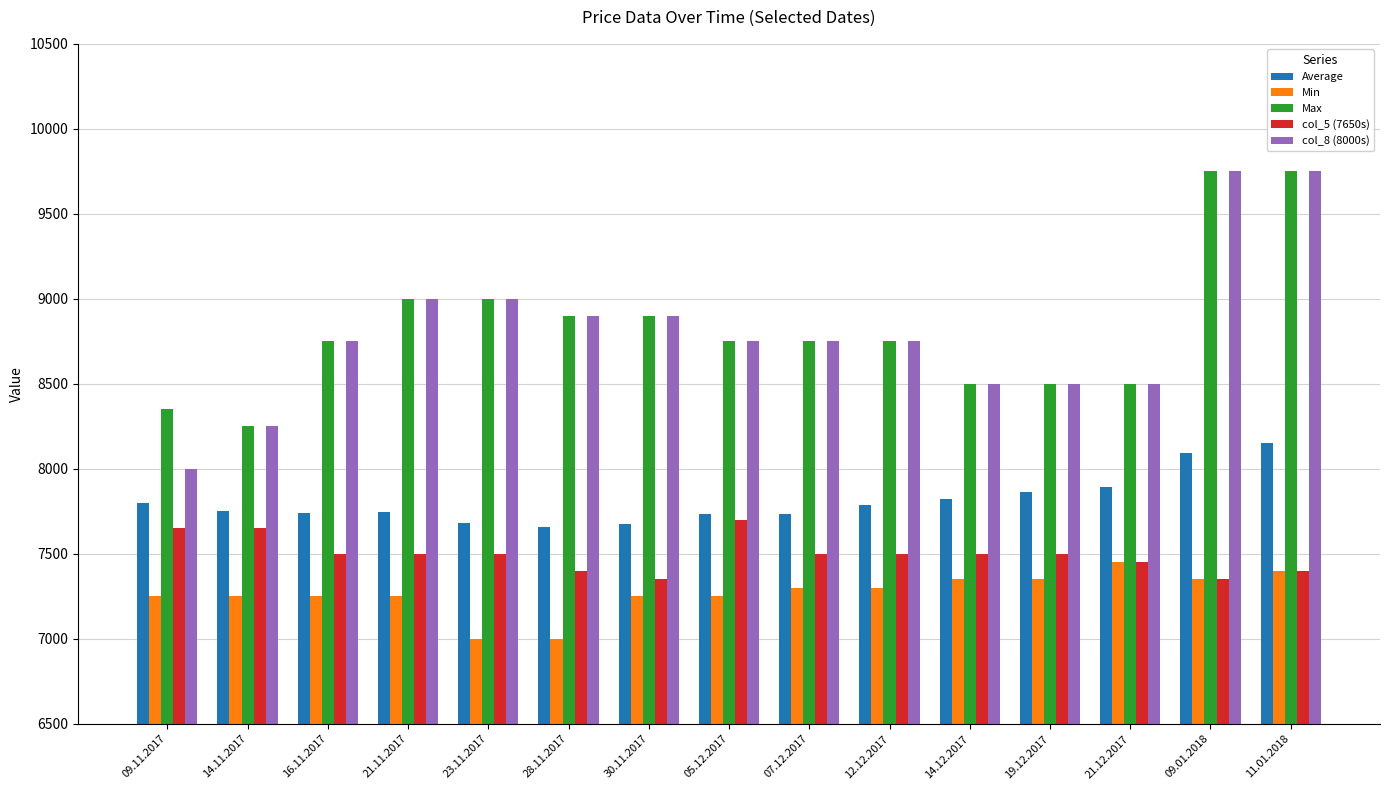

What is the spread (max minus min) of values at 21.12.2017?

1050